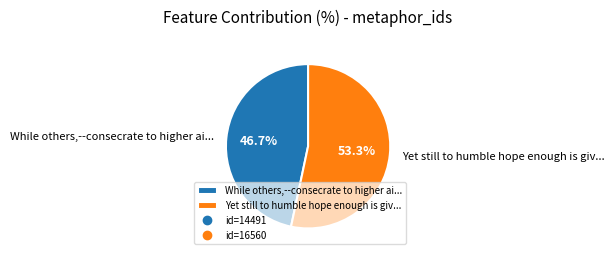

Rank the categories by value from lowest to highest.

While others,--consecrate to higher ai..., Yet still to humble hope enough is giv...